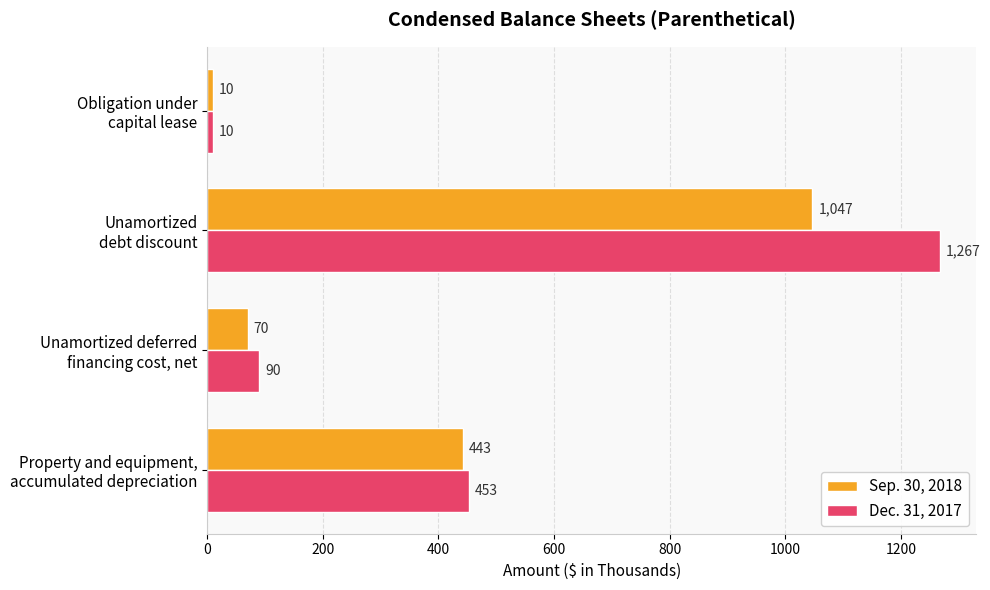

Which category has the highest value in the Sep. 30, 2018 series?

Unamortized
debt discount